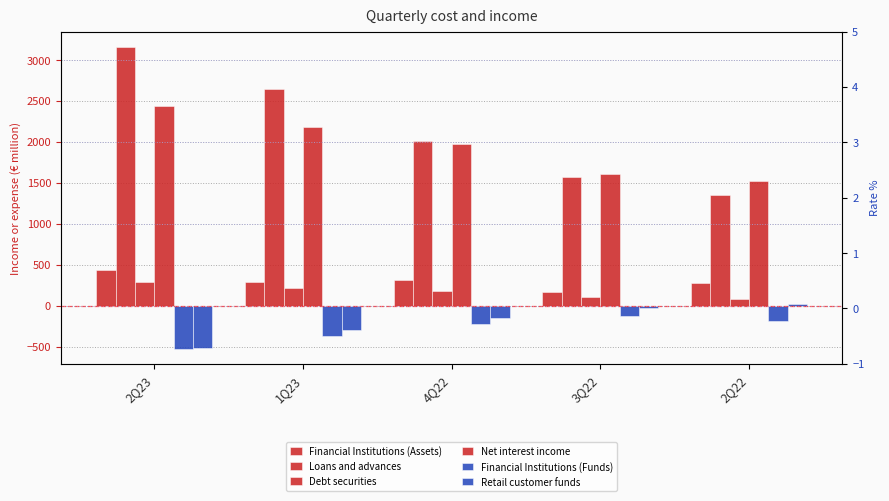

Which category has the highest value across all series?

2Q23